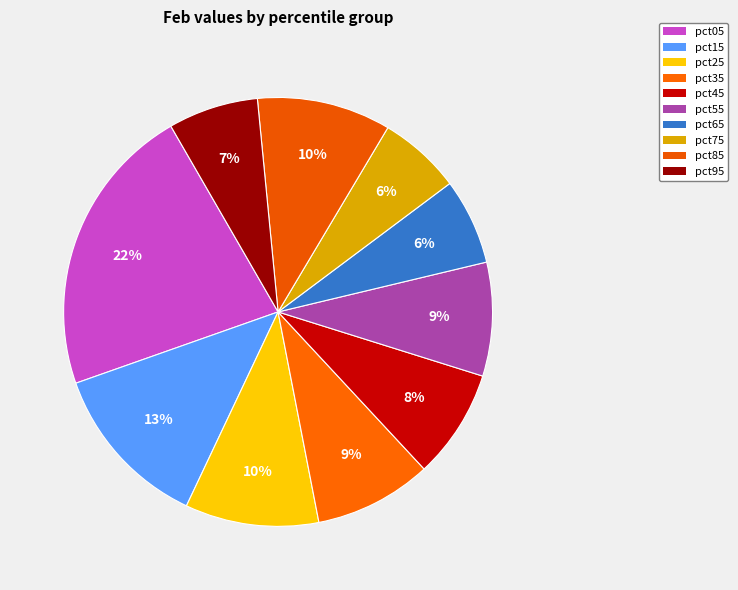

Does any single category account for the majority?

No